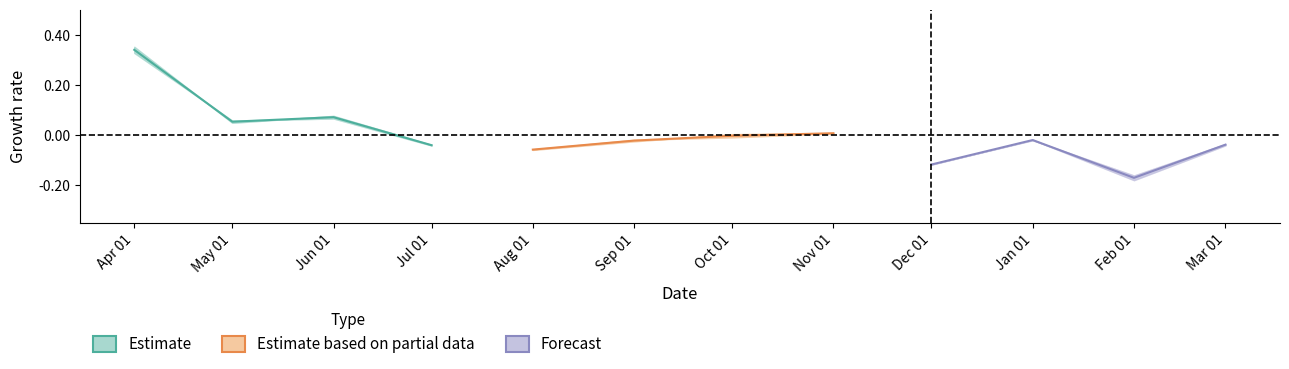

True or false: Forecast has more than 2 interior local peaks.

False